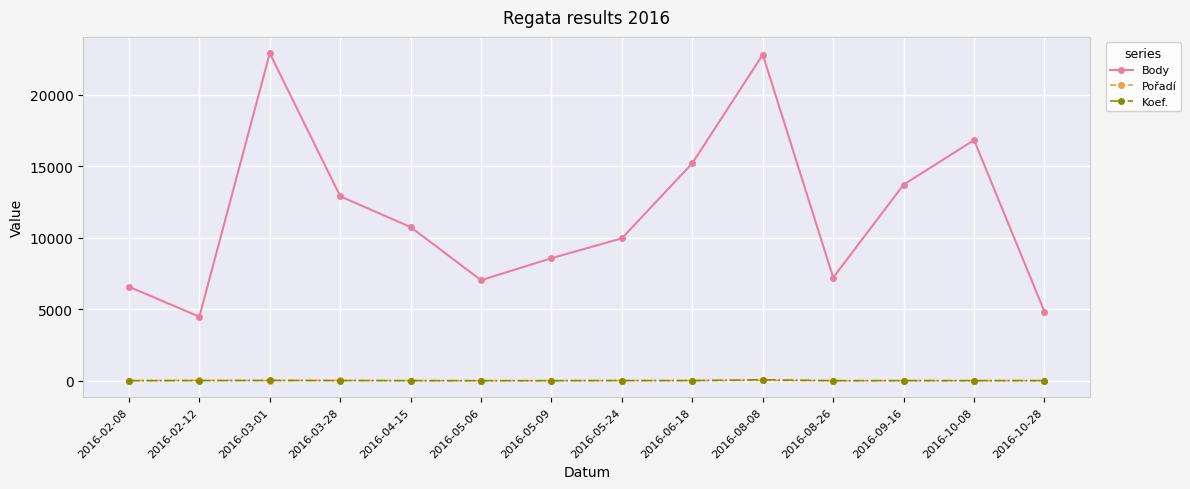

Which series has the largest total across all categories?

Body